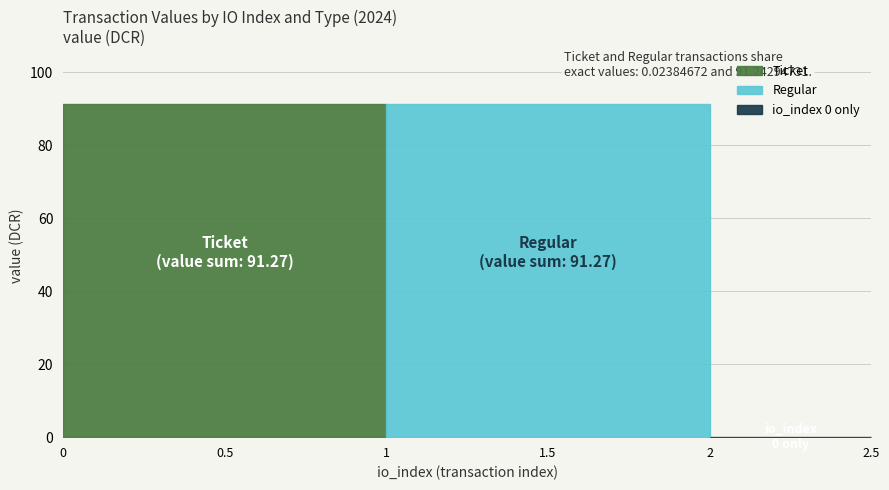

At which label does Ticket first exceed 91?

io_index 1